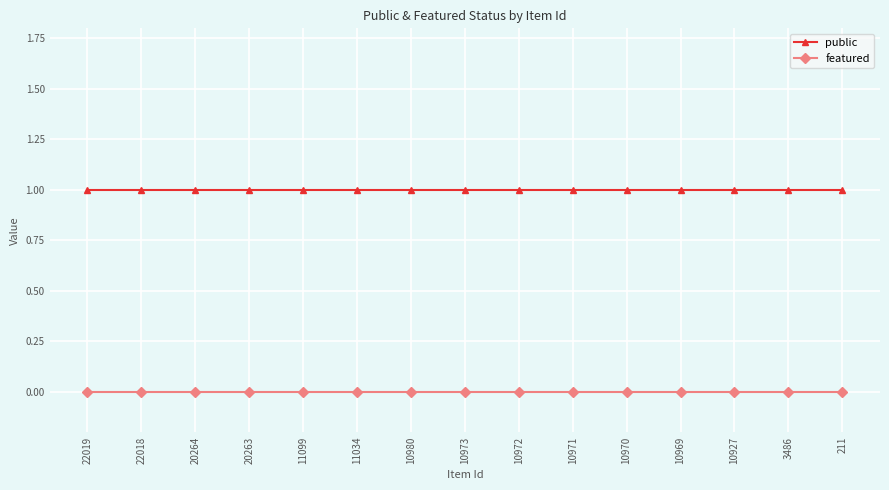

How many categories are shown in the chart?

15